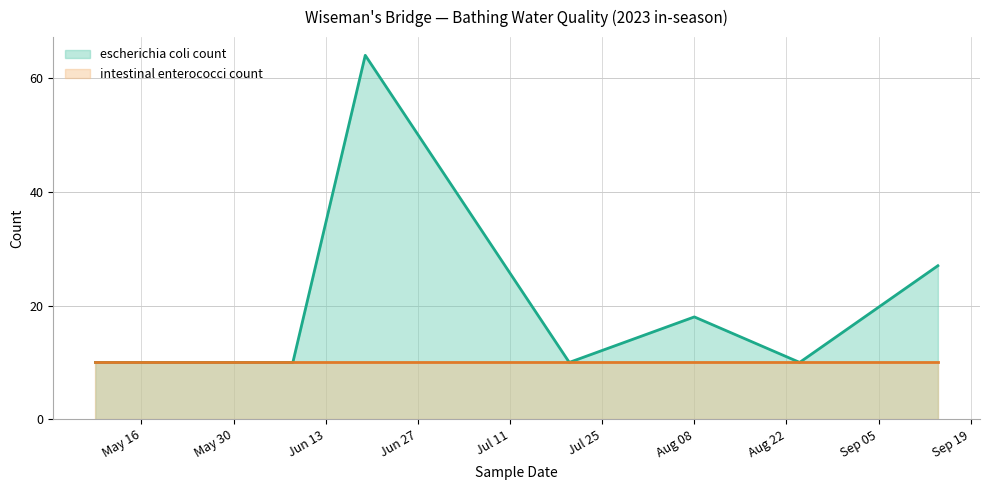

At which category does the data reach its first local peak?

2023-W25